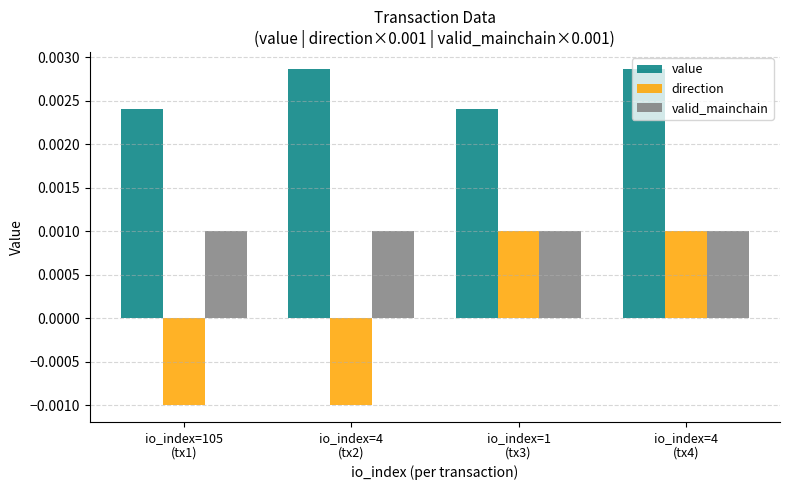

What is the label of the 3rd bar from the right?

io_index=4
(tx2)